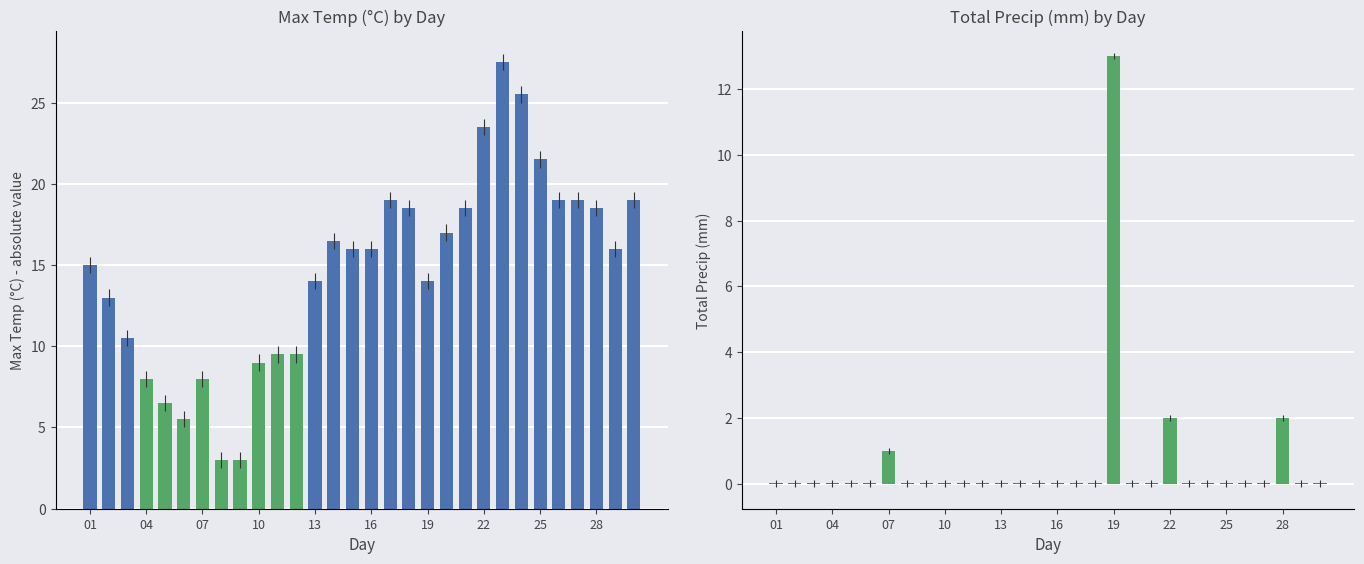

Is it true that Total Snow (cm) equals 0.0 at 23?

True